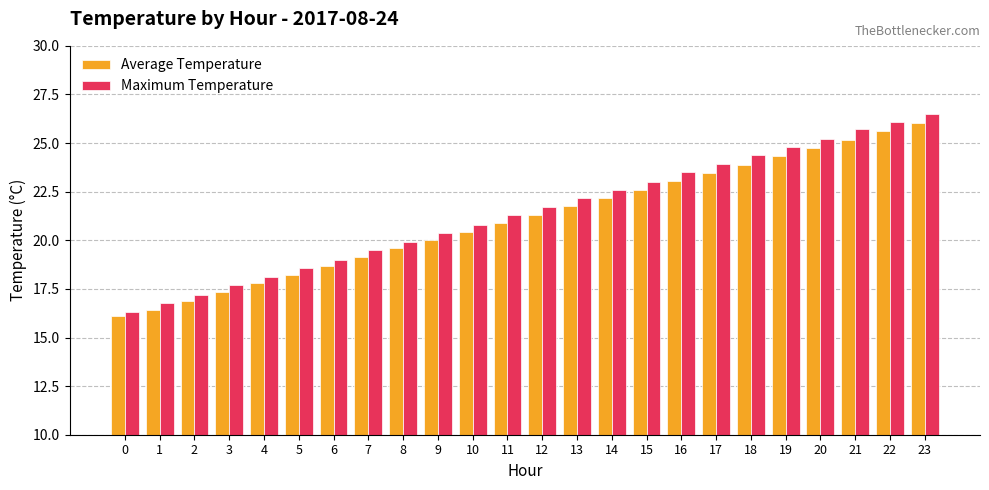

What is the total value across all series at 4?

35.9